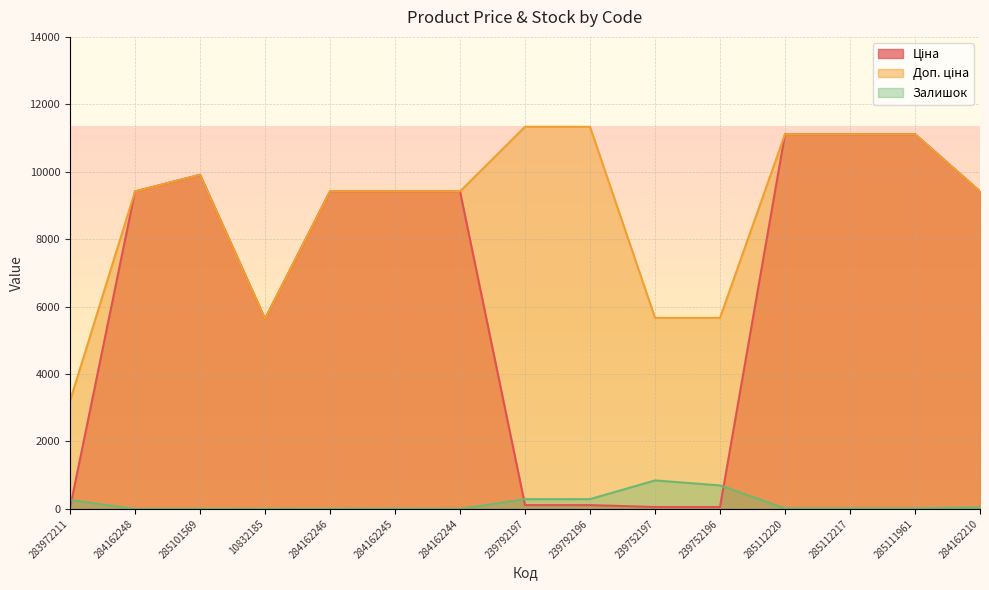

Which series changed the most between 284162246 and 285111961?

Ціна